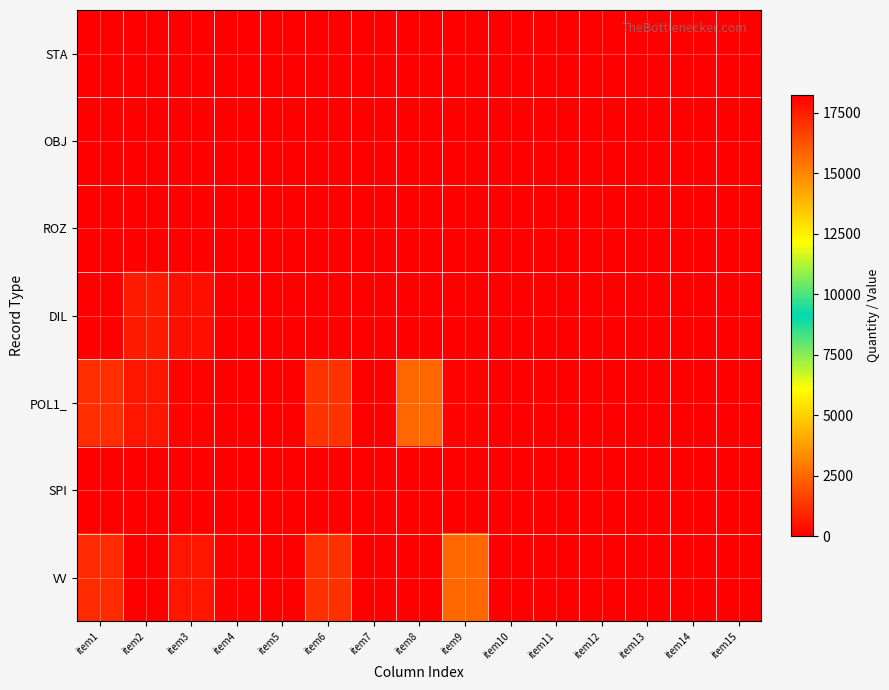

Rank the series by their maximum value, from lowest to highest.

STA, OBJ, ROZ, SPI, DIL, POL1_, VV